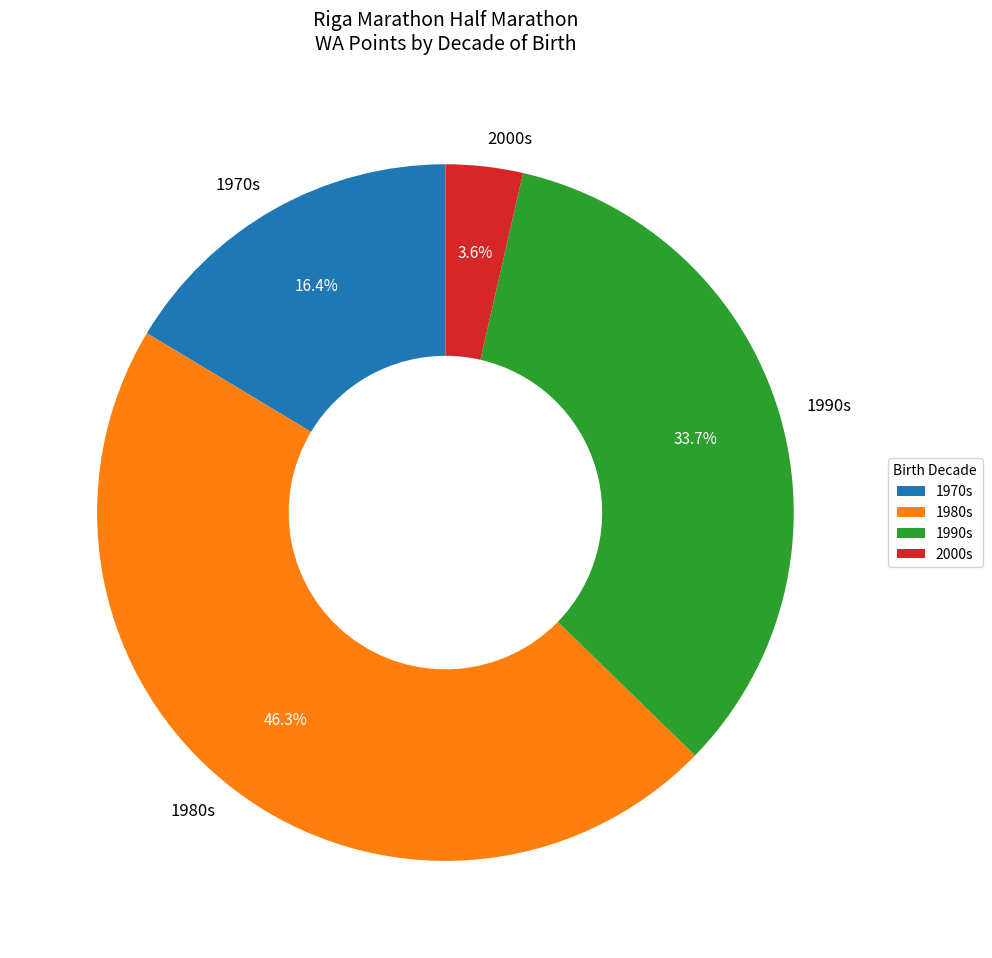

How much of the chart is everything except 1980s?

53.7%